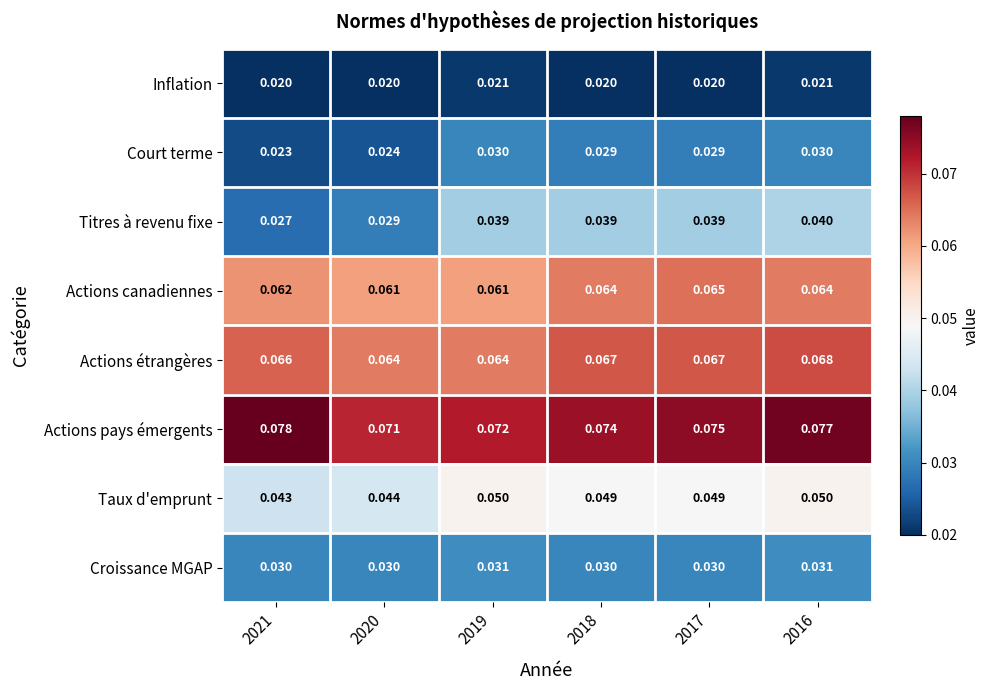

Which series has the largest total across all categories?

Actions pays émergents